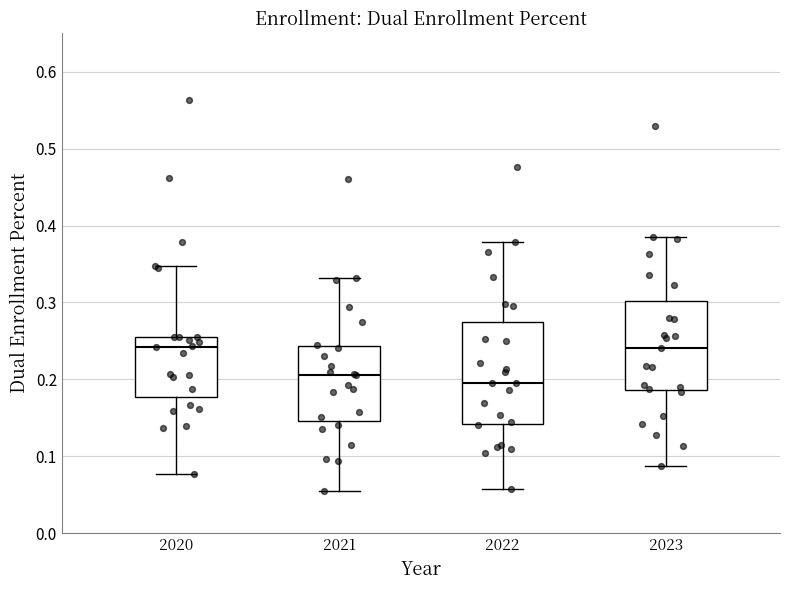

Which box is the tallest, from its lower edge to its upper edge?

2022